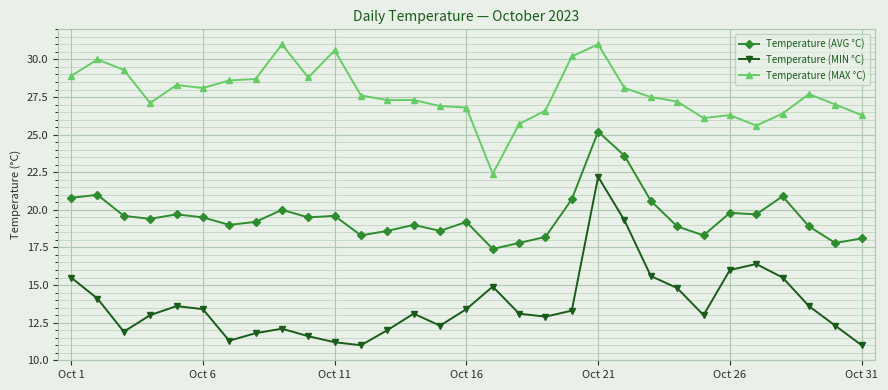

How many categories are shown in the chart?

31